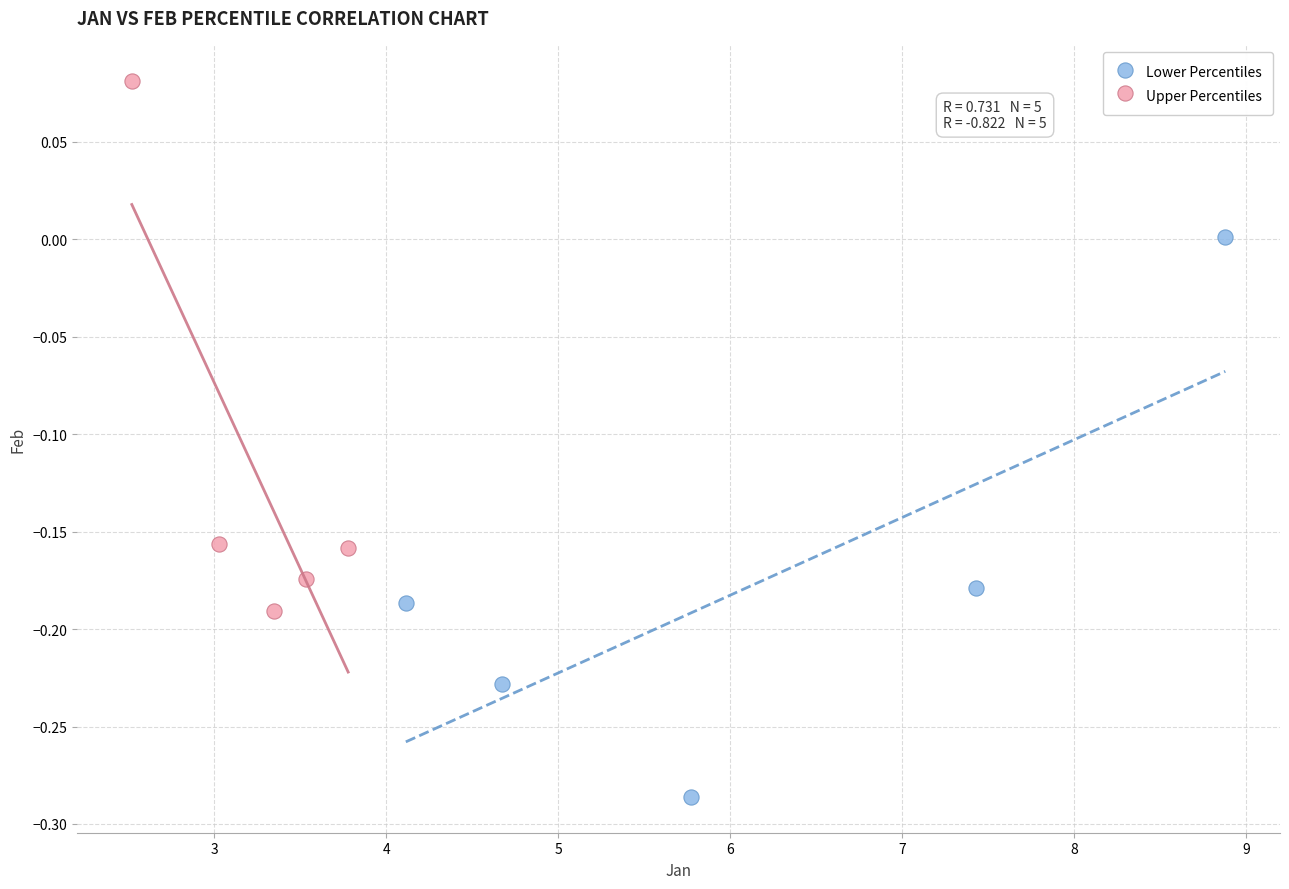

Which series contains the highest Y value?

Upper Percentiles